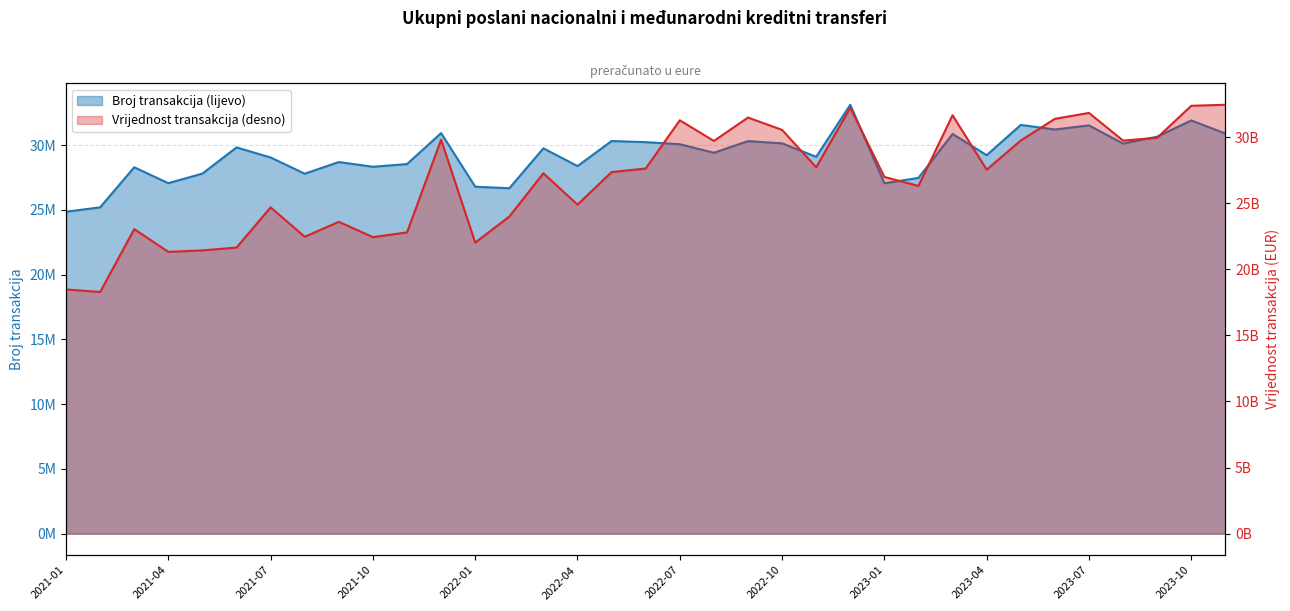

Between 2022-02 and 2023-02, which is larger?

2023-02